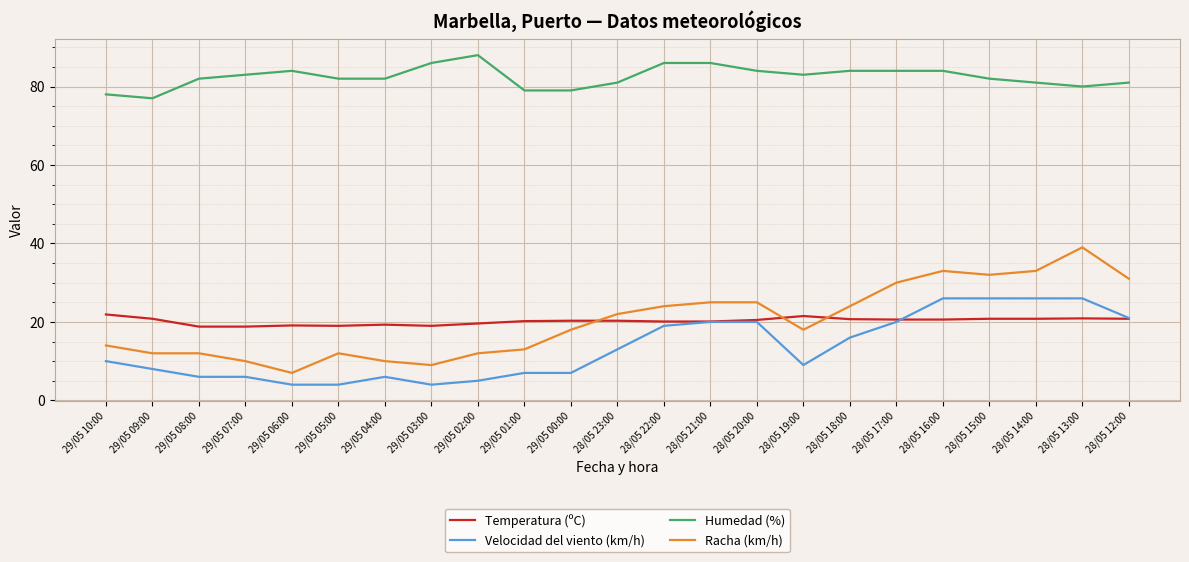

Which series ends up on top after the final intersection of Racha (km/h) and Temperatura (ºC)?

Racha (km/h)